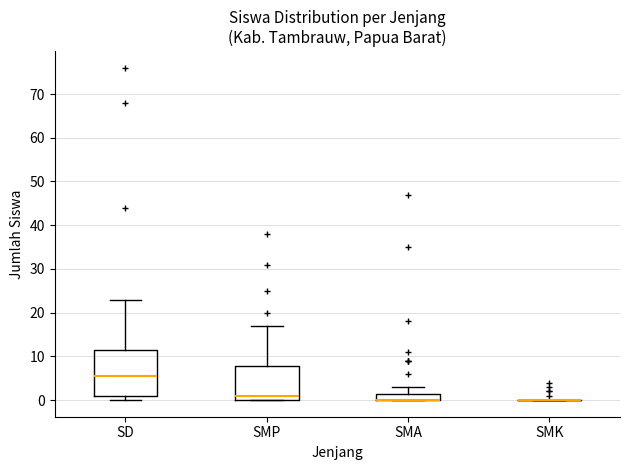

Where is the lower edge of the box for SMA on the y-axis? The values are not printed on the chart, so give them approximately, as read against the axis.

0